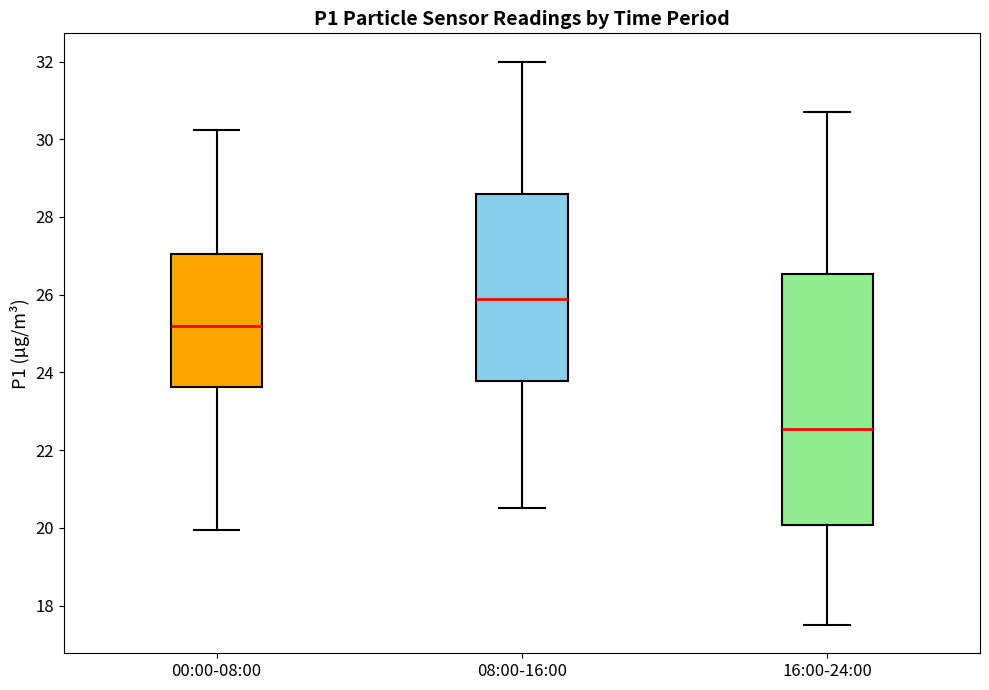

Which box is the tallest, from its lower edge to its upper edge?

16:00-24:00